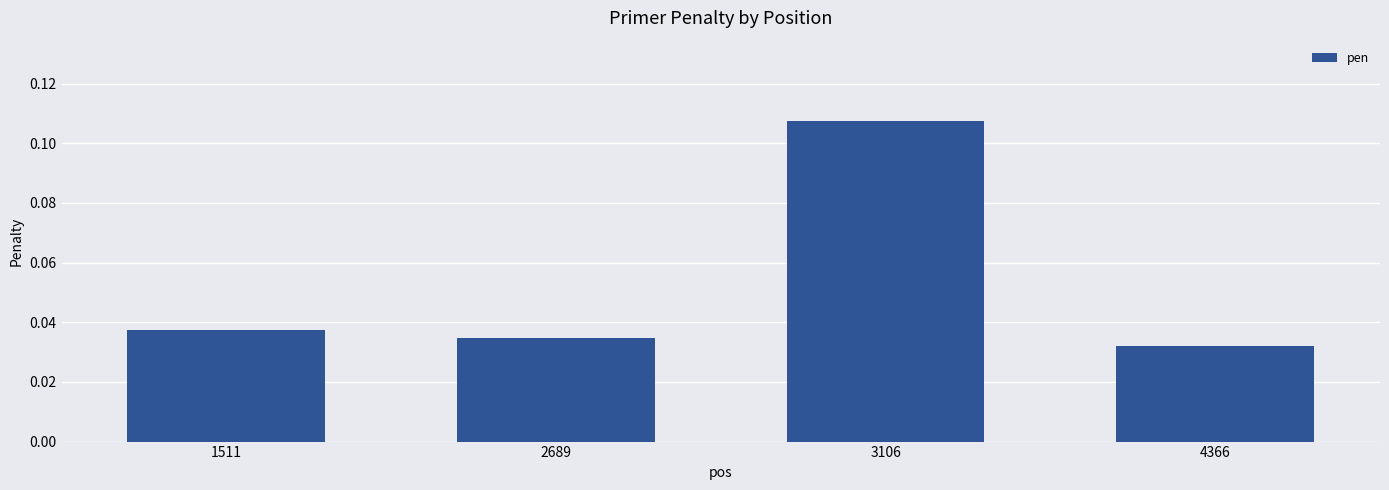

List the labels in order of value, largest first.

3106, 1511, 2689, 4366